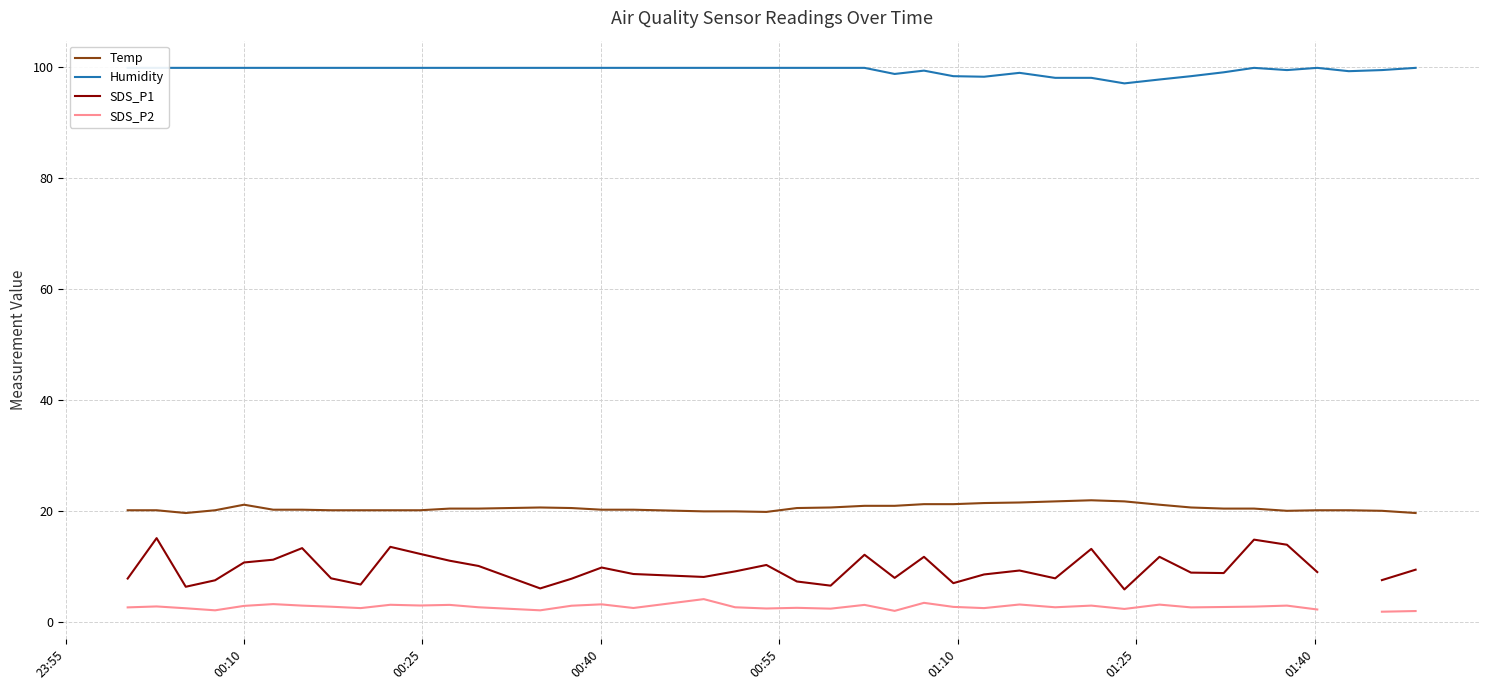

In Humidity, how many points are higher than both neighbors (excluding endpoints)?

4